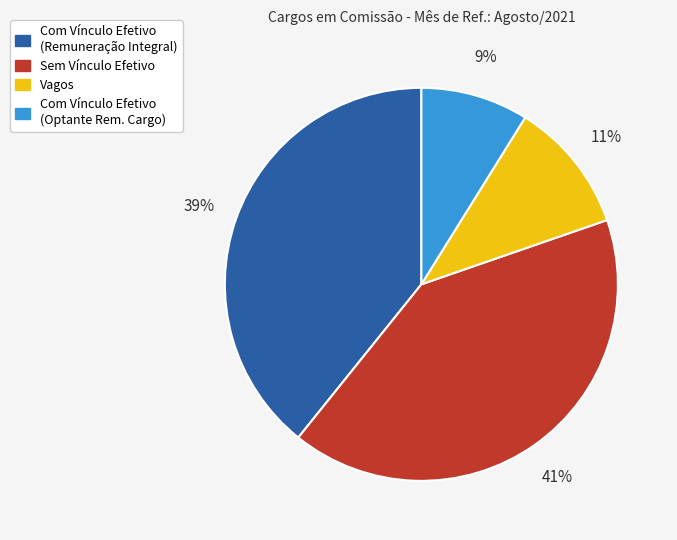

To the nearest percent, what is the average slice percentage?

25%